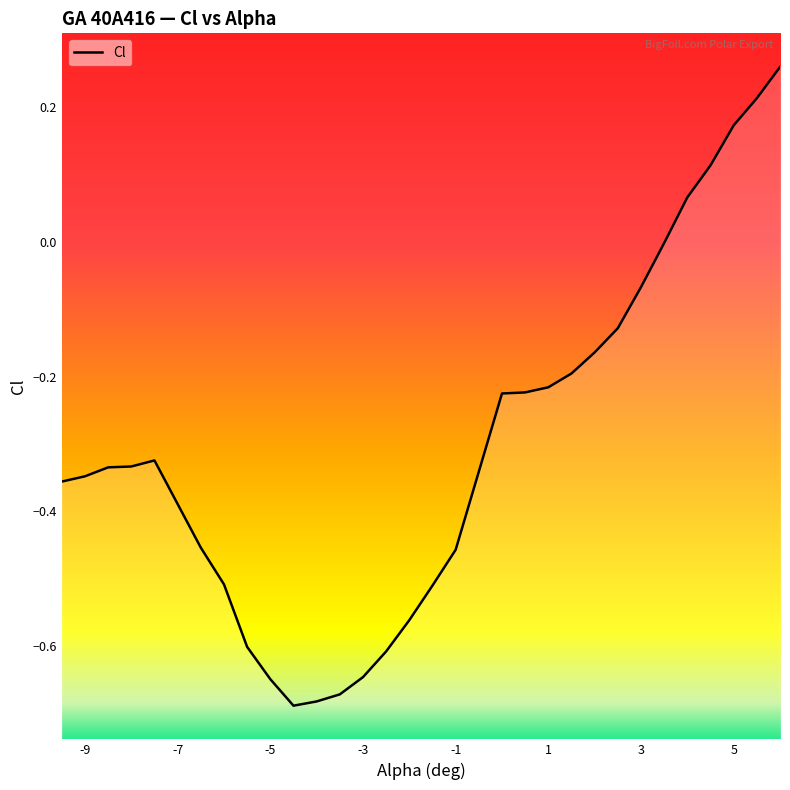

Which category has the highest value across all series?

6.0